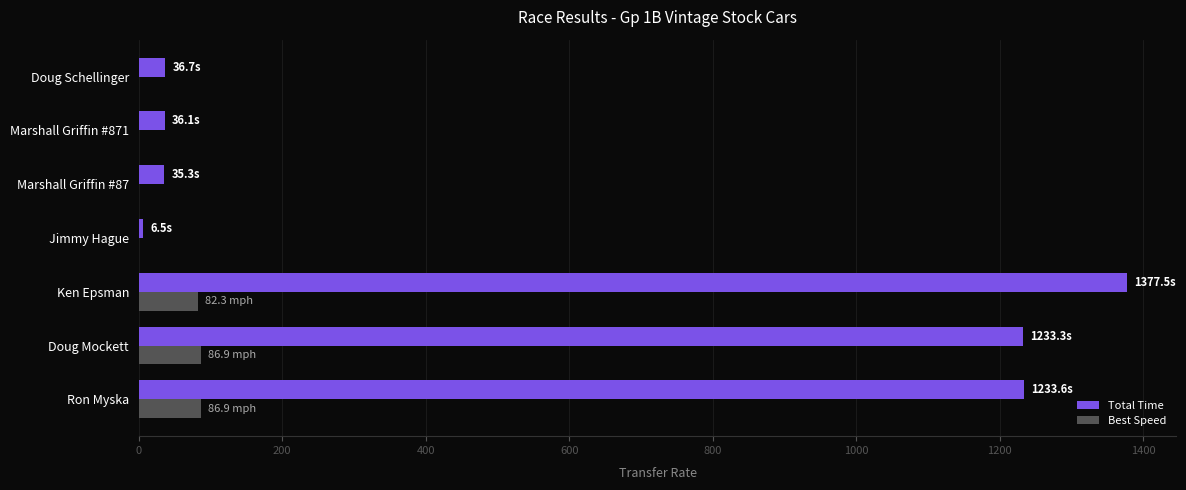

Read the Total Time value at Doug Schellinger.

36.7